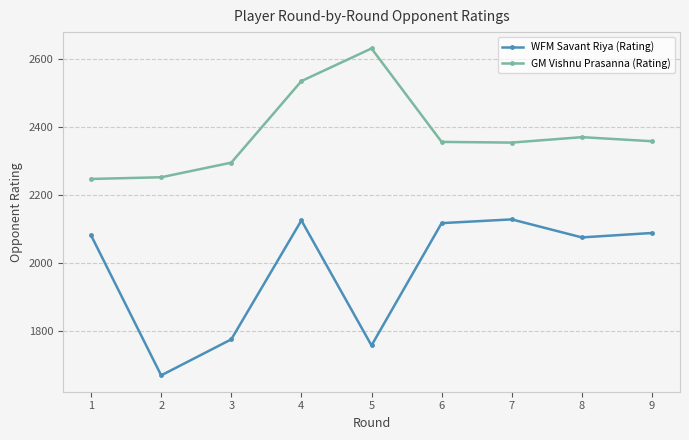

Is it true that GM Vishnu Prasanna (Rating) equals 2355 at 6?

True